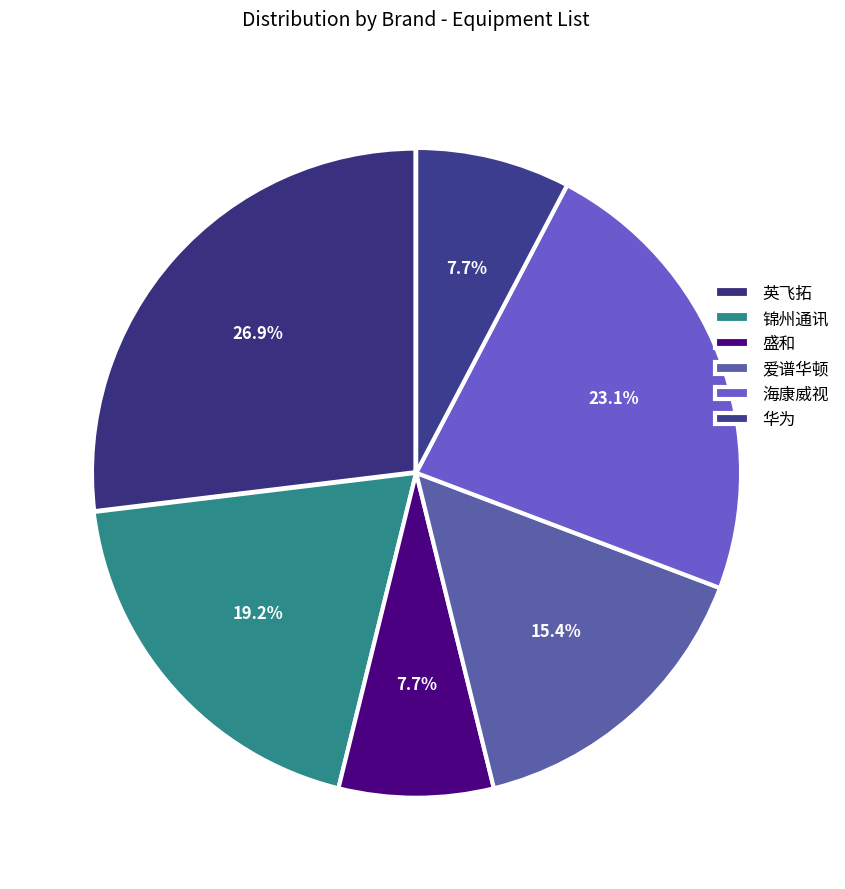

How many segments does this pie chart have?

6